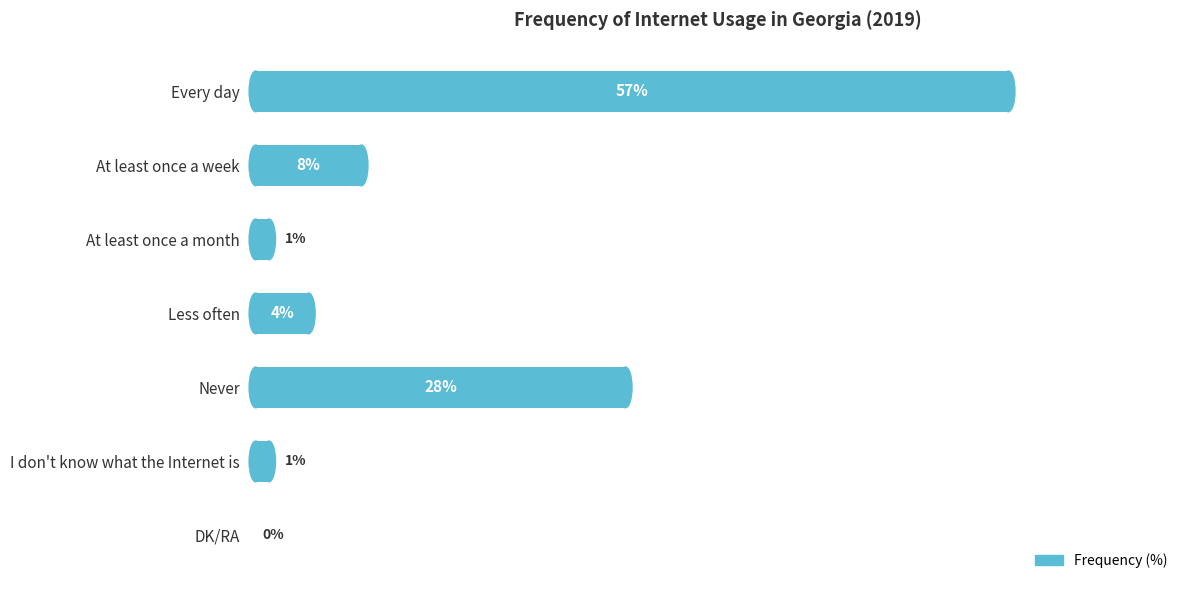

At which label is the value closest to 28?

Never